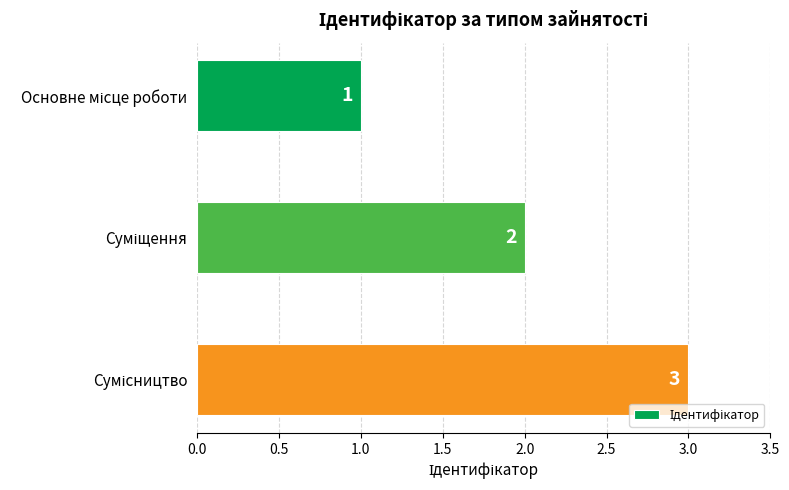

What is the average value?

2